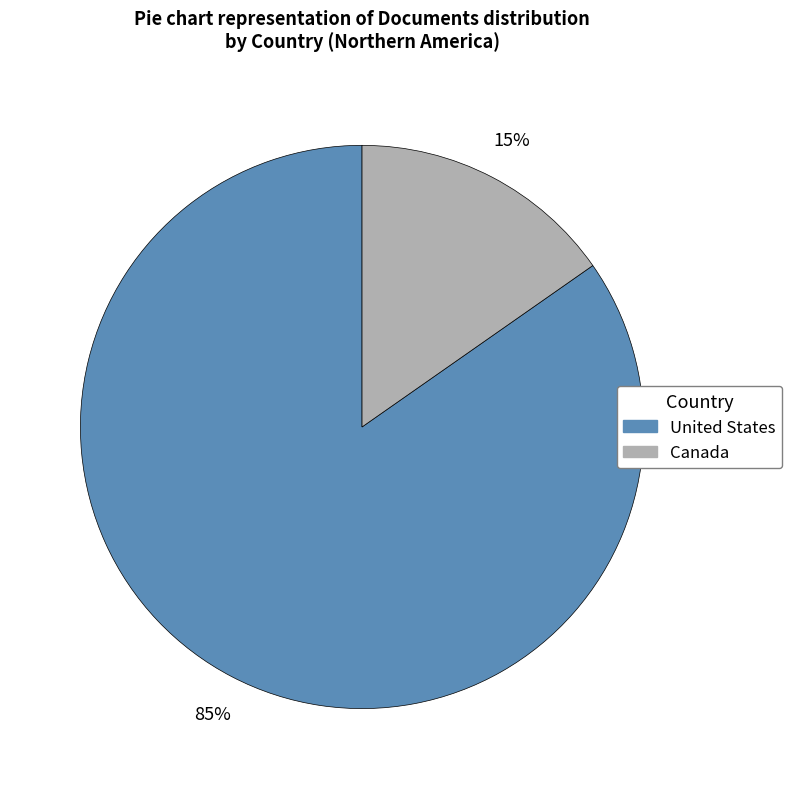

To the nearest percent, what percentage of the pie is Canada?

15%